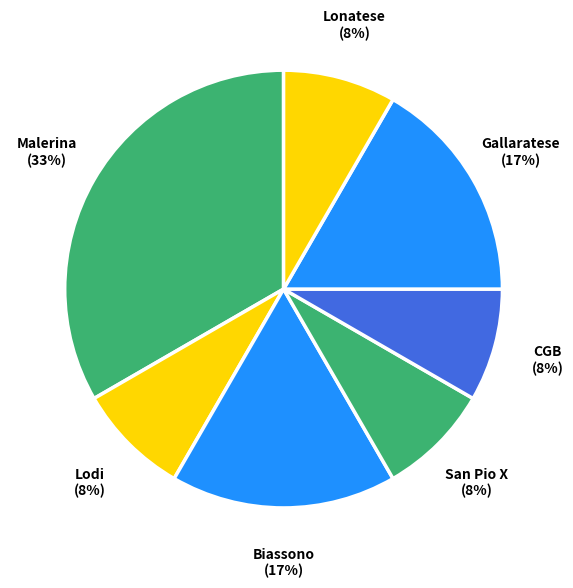

Count the number of slices in the pie.

7